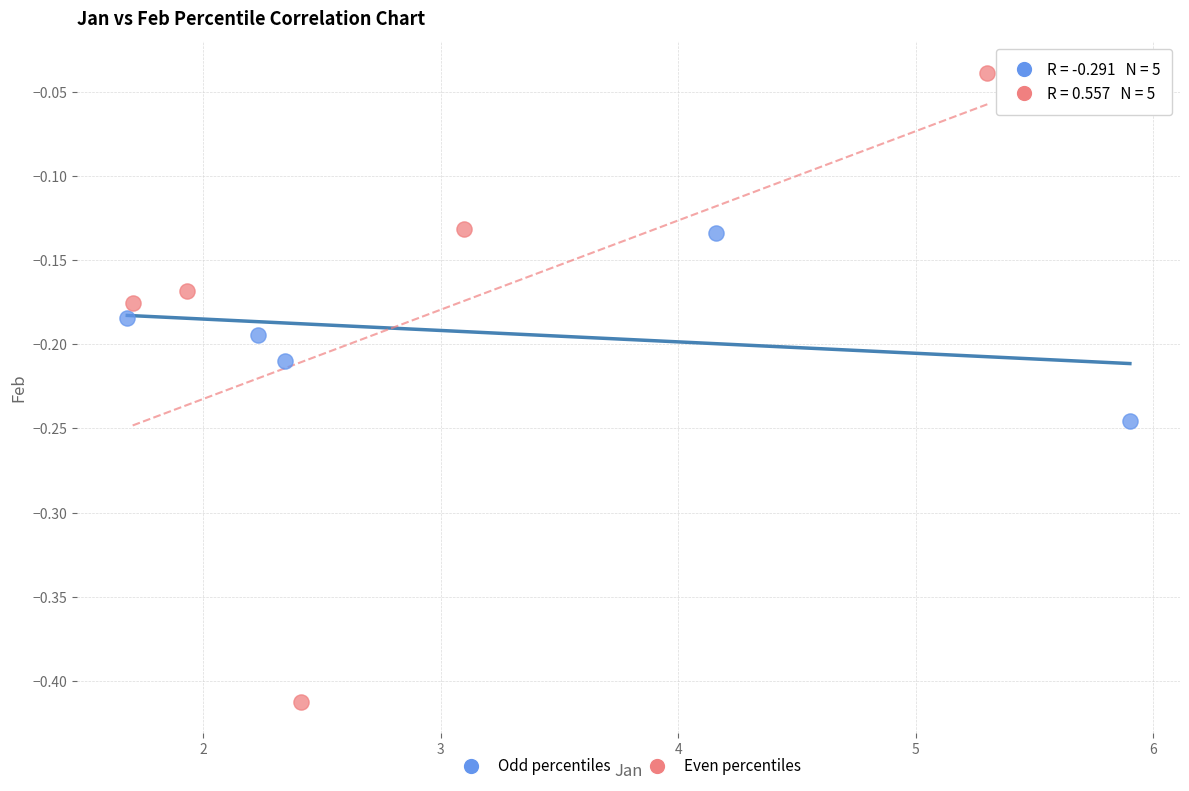

What are all the series names shown in the legend?

Odd percentiles, Even percentiles